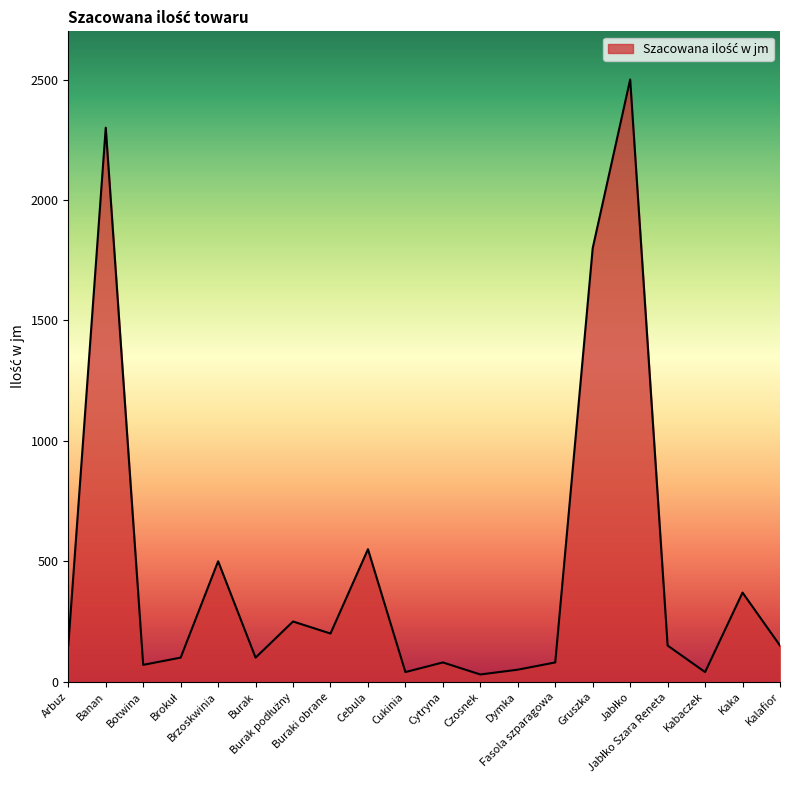

What is the difference between the maximum and minimum values?

2470